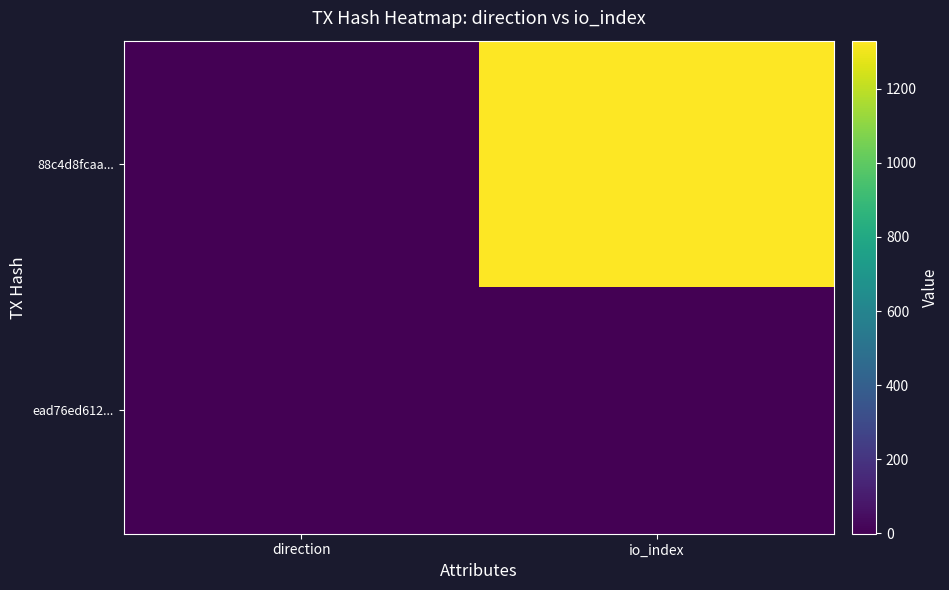

Rank the series by their average value, from lowest to highest.

ead76ed612..., 88c4d8fcaa...